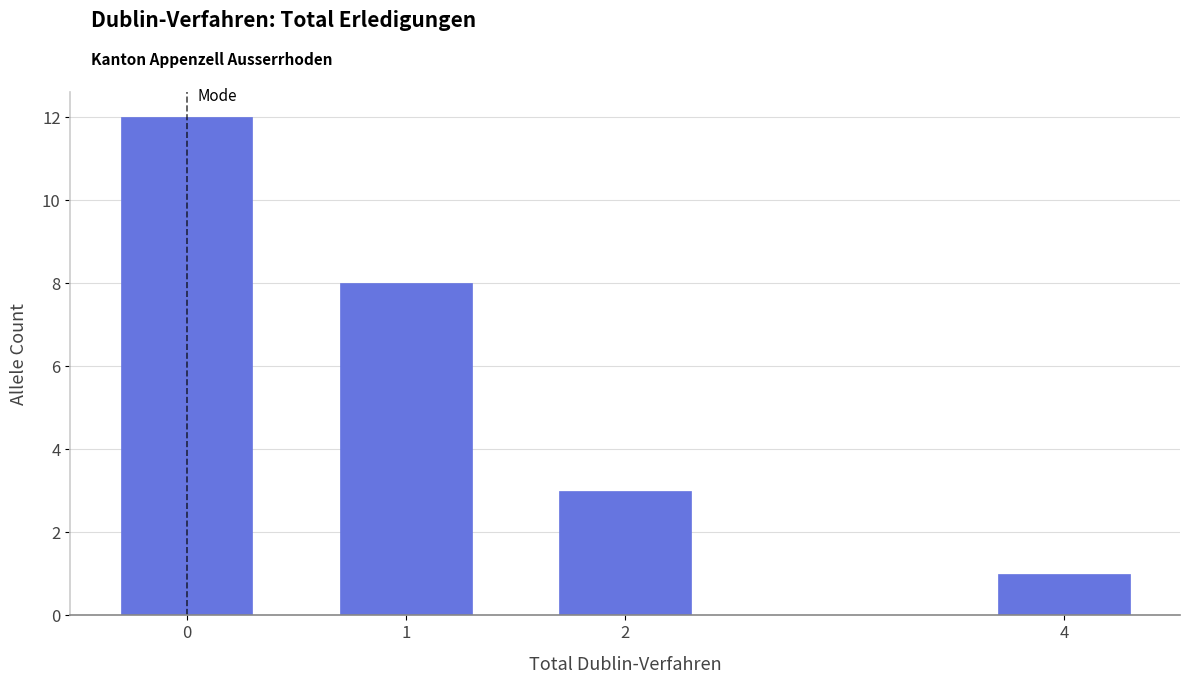

Reading right to left, what are all the values shown in this chart?

4=1	2=3	1=8	0=12